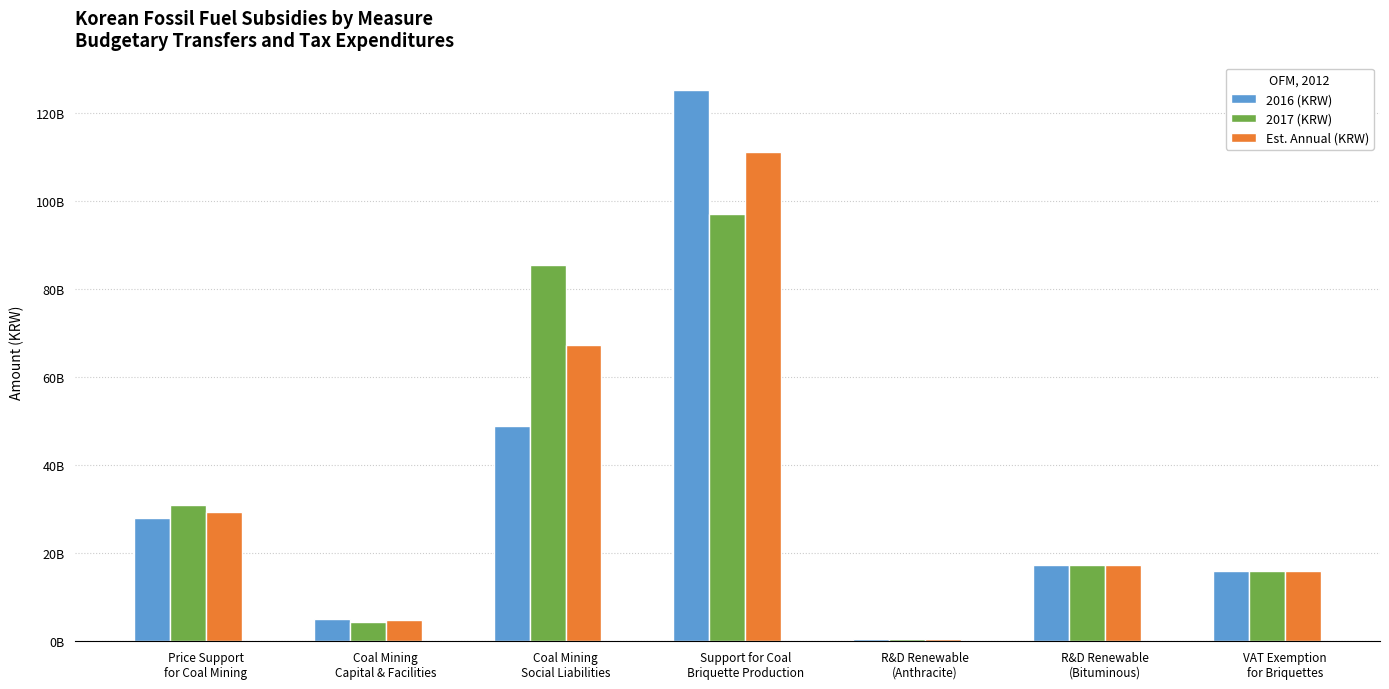

What is the difference between the second highest and second lowest values in the Est. Annual (KRW) series?

62410000000